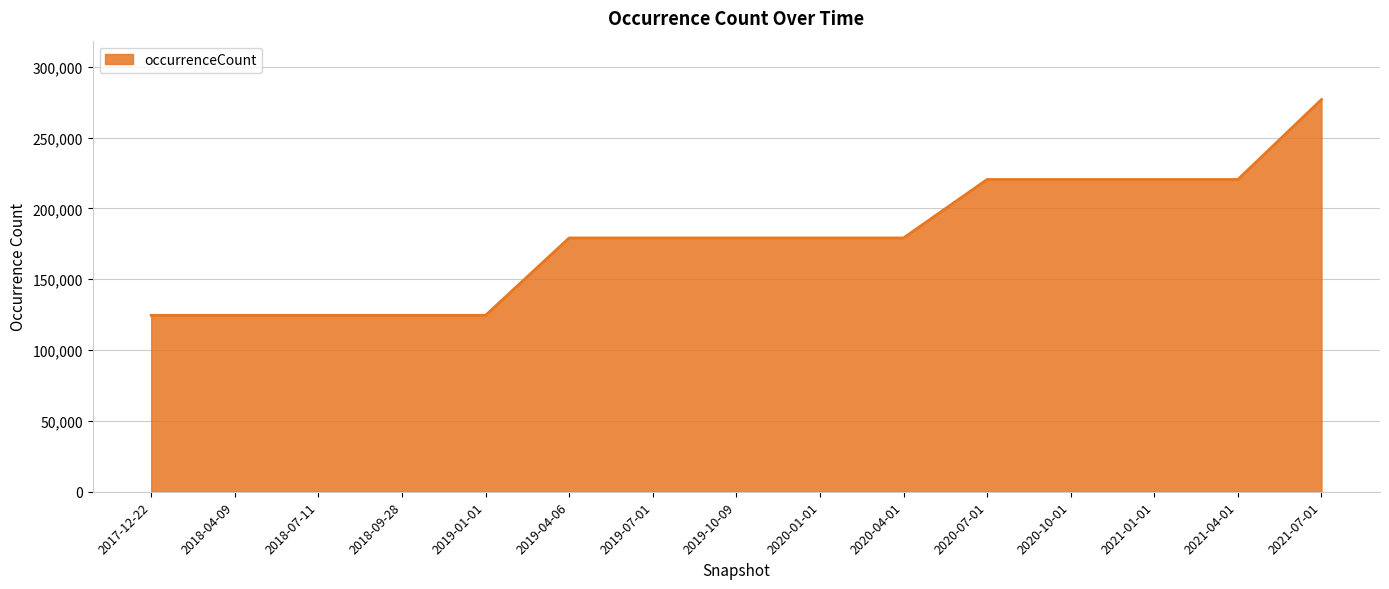

What is the difference between the second highest and minimum values?

95878